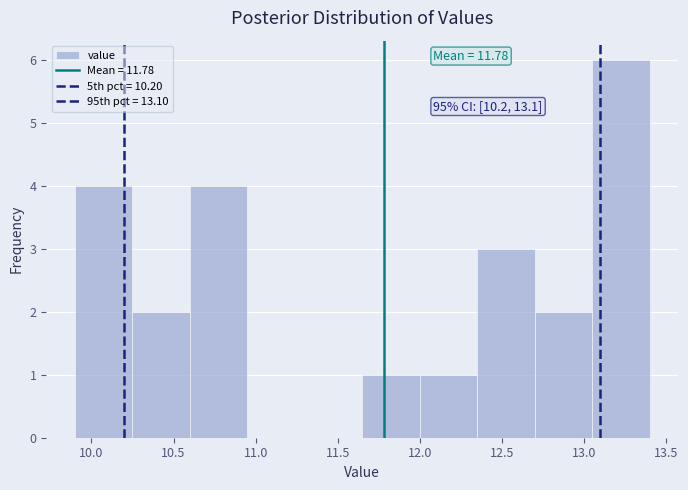

Over which range of the x-axis is the bar tallest?

13.05 to 13.40